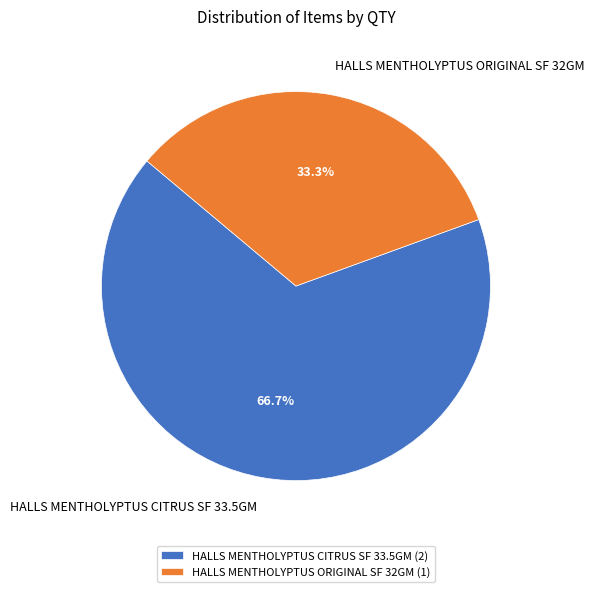

Between HALLS MENTHOLYPTUS ORIGINAL SF 32GM and HALLS MENTHOLYPTUS CITRUS SF 33.5GM, which is larger?

HALLS MENTHOLYPTUS CITRUS SF 33.5GM